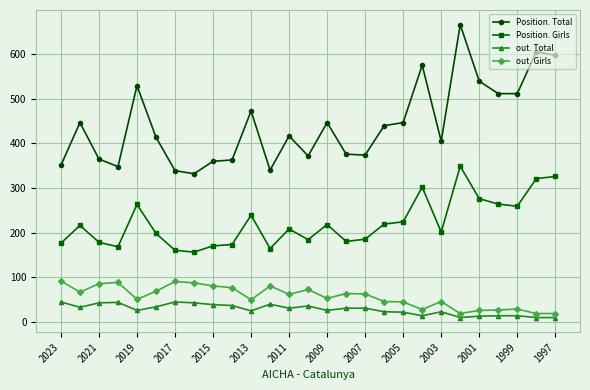

What is the difference between the maximum and minimum values in the Position. Total series?

335